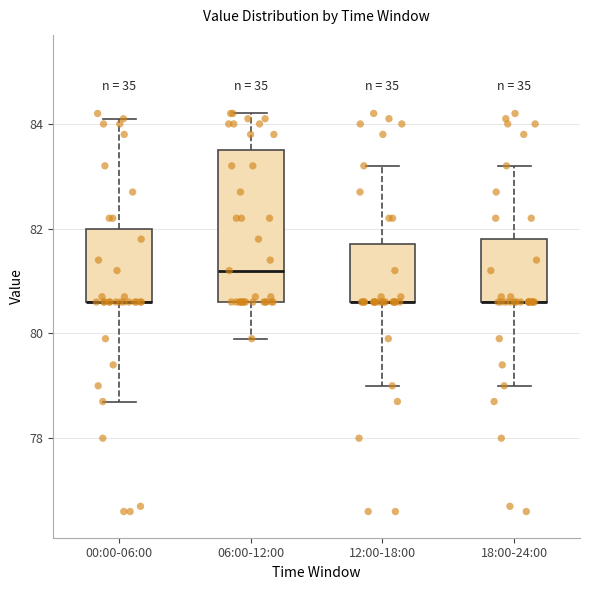

Reading left to right, transcribe this box plot: for each box, give where its median line is, the range the box spans, and where its two whiskers end, as read against the y-axis. The values are not printed on the chart, so give them approximately, as read against the axis.

00:00-06:00: median 80.6 (drawn on the box's lower edge), box 80.6 to 82.0, whiskers 78.8 to 84.2
06:00-12:00: median 81.2, box 80.6 to 83.6, whiskers 80.0 to 84.2
12:00-18:00: median 80.6 (drawn on the box's lower edge), box 80.6 to 81.8, whiskers 79.0 to 83.2
18:00-24:00: median 80.6 (drawn on the box's lower edge), box 80.6 to 81.8, whiskers 79.0 to 83.2